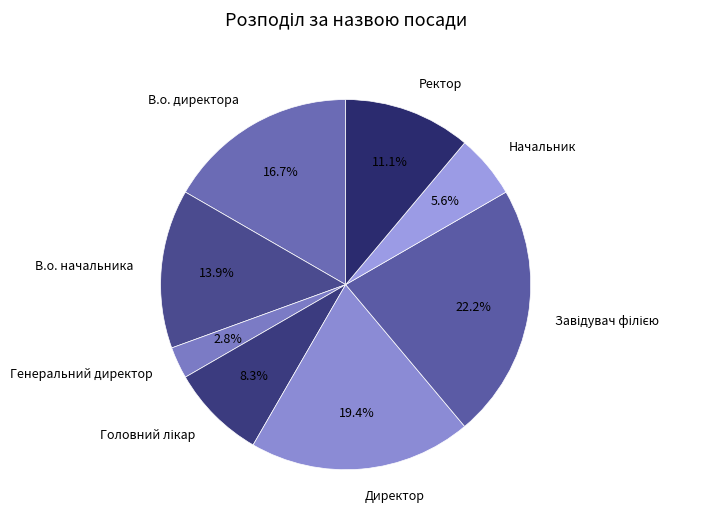

How many slices are in this pie chart?

8